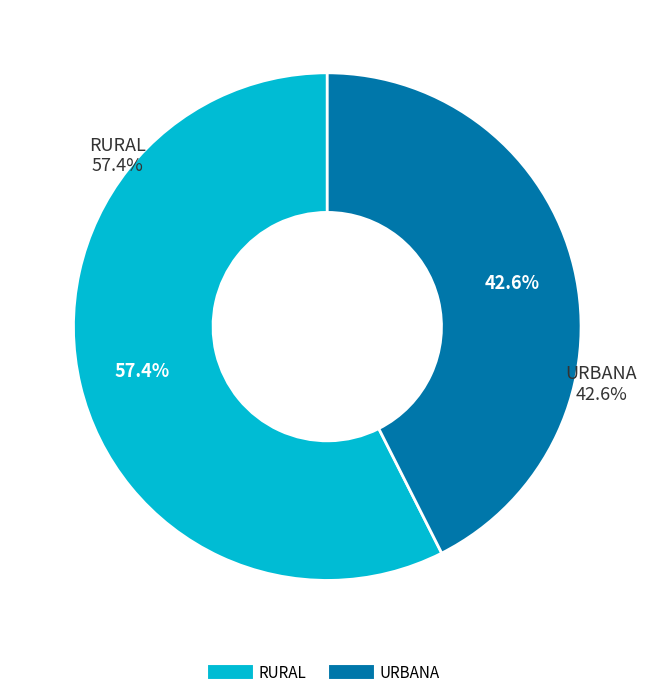

Does URBANA represent more than half of the total?

No